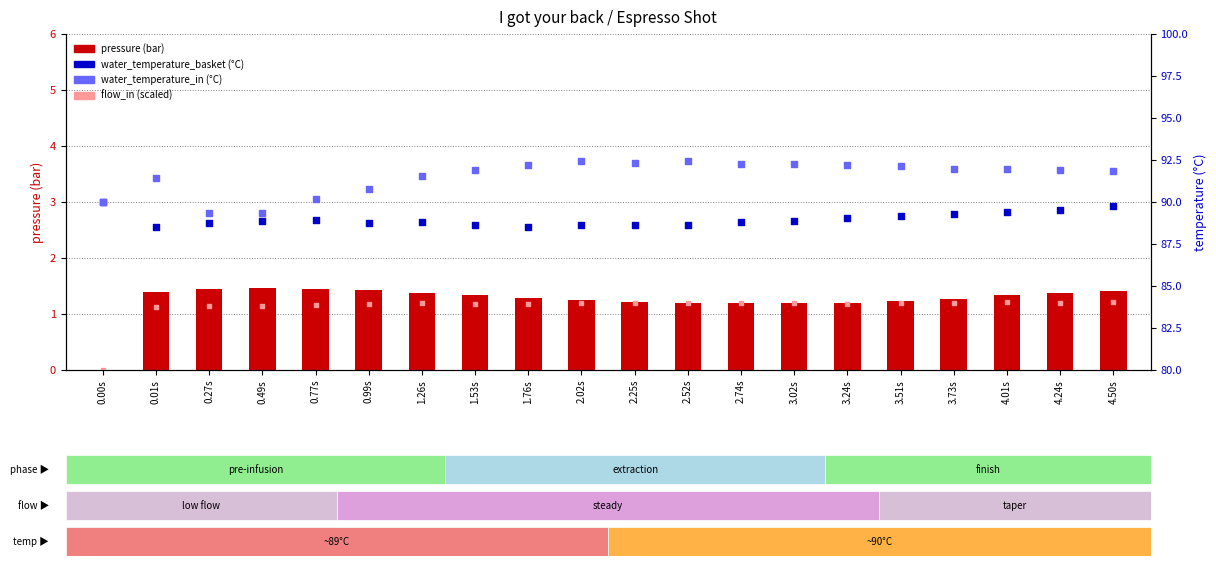

At how many categories does at least one series exceed 72?

20